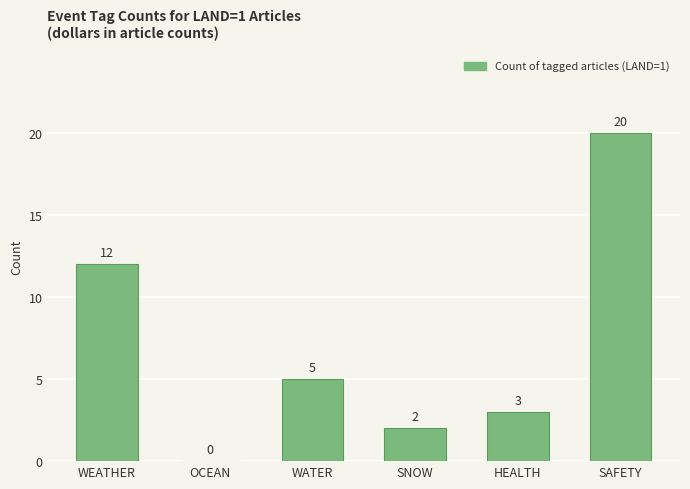

Which has a higher value, WEATHER or SAFETY?

SAFETY